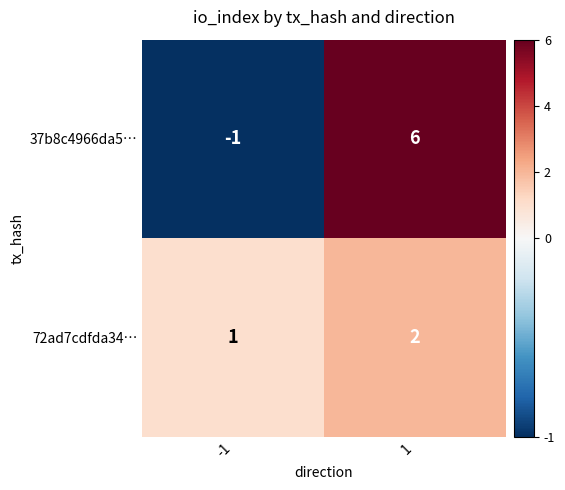

What is the difference between the 37b8c4966da5… values at 1 and -1?

7